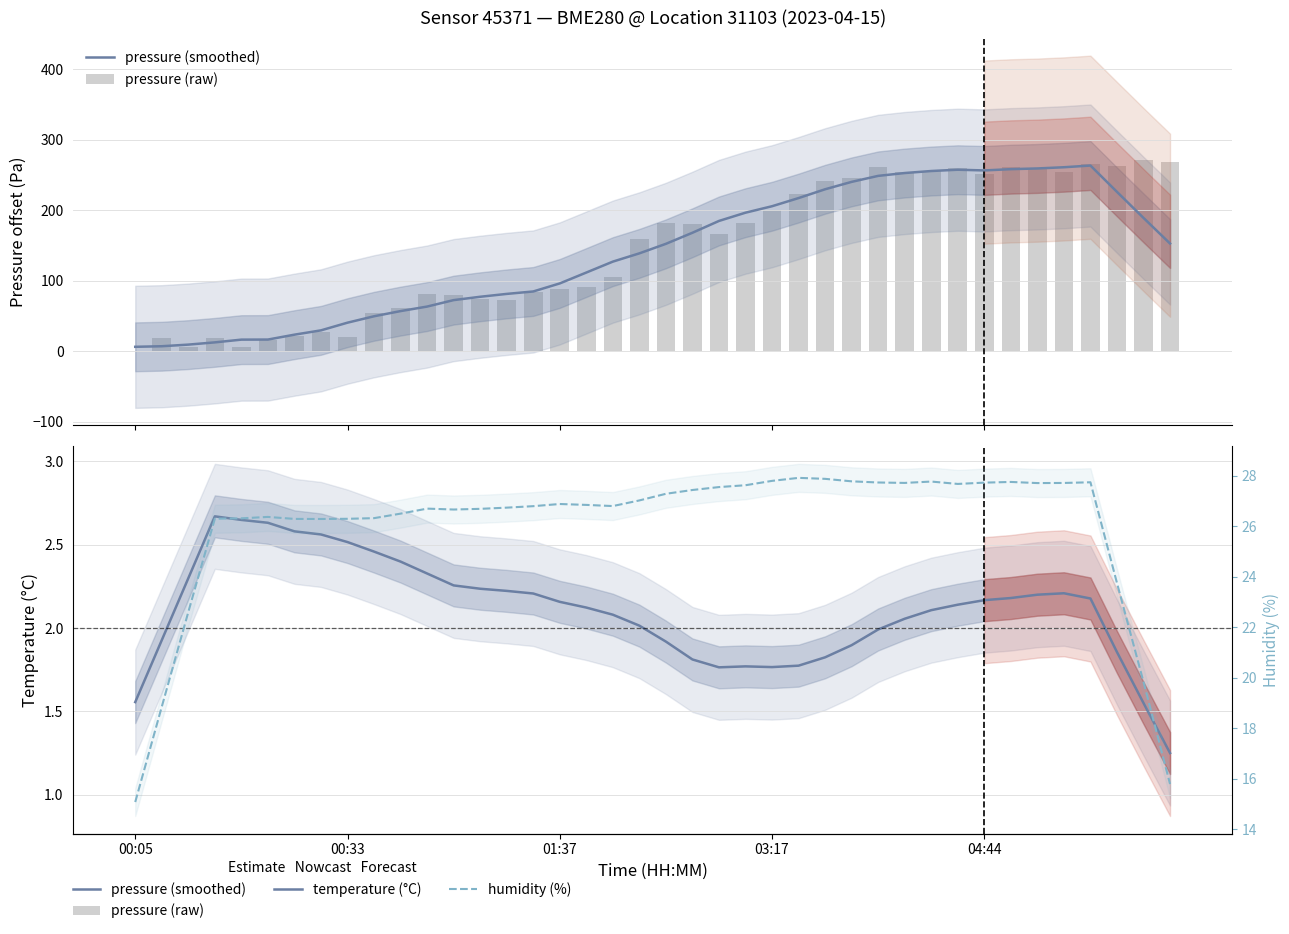

What is the label of the 31st bar from the right?

9